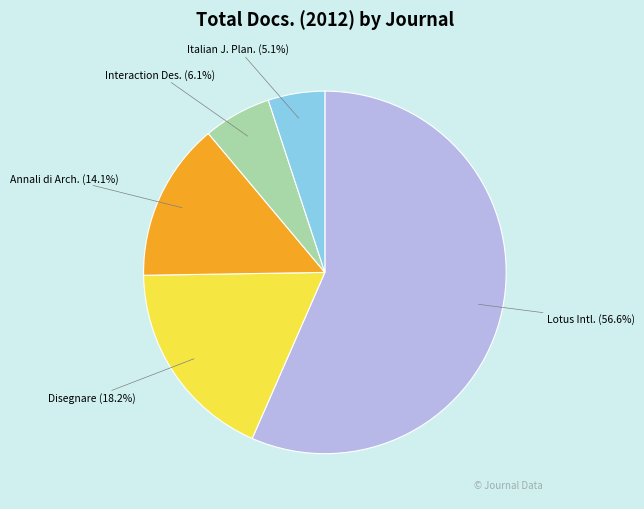

Is there any slice that represents more than half of the pie?

Yes